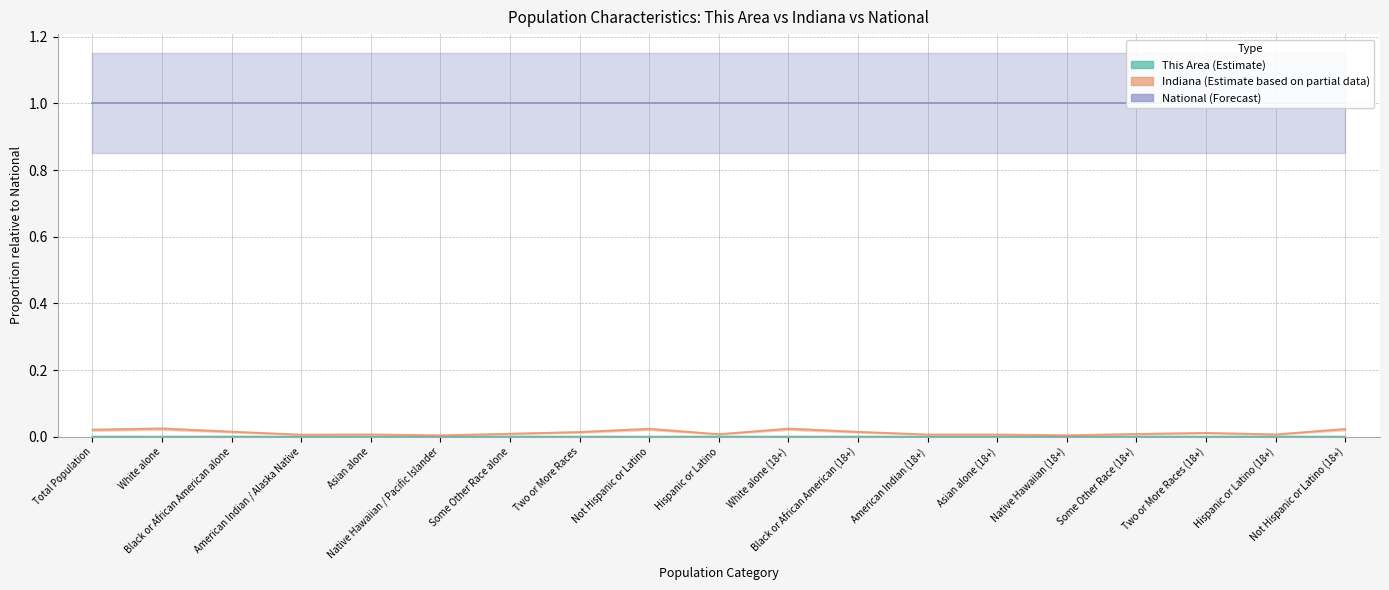

How many distinct data groups are displayed?

3